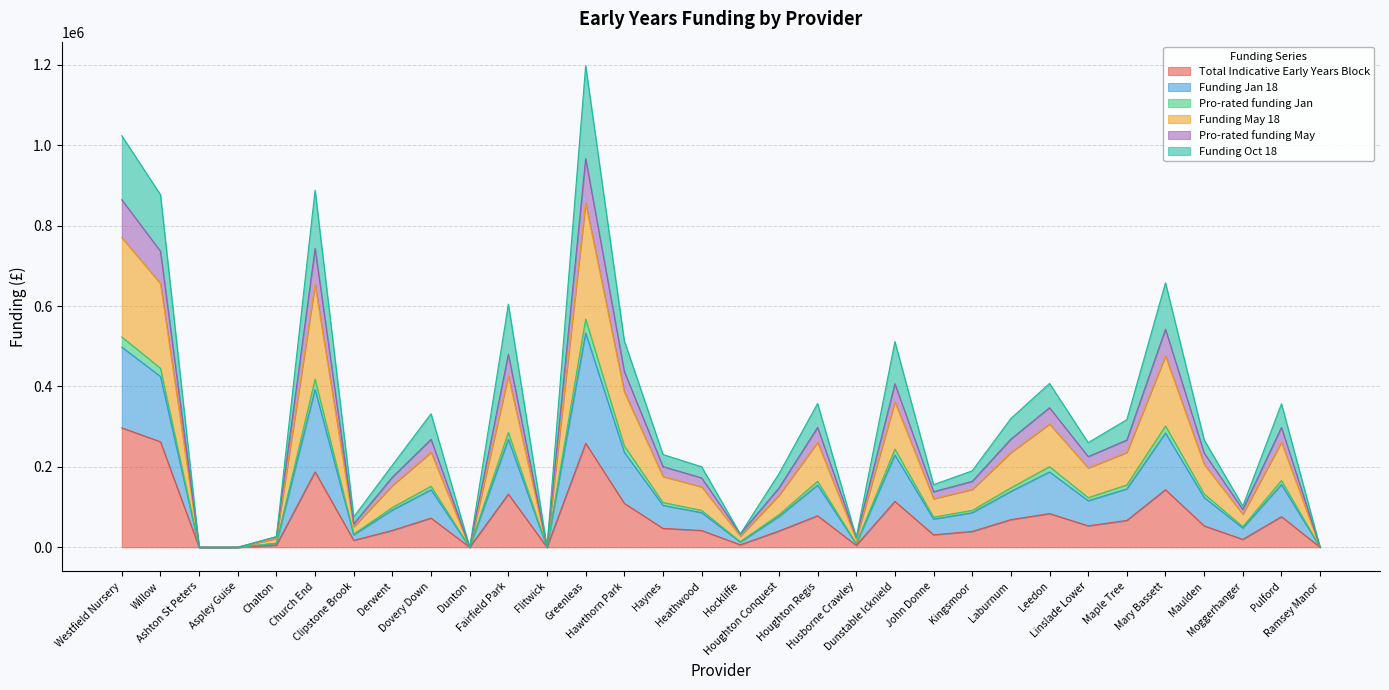

Does the chart display data point markers on the line(s)?

No